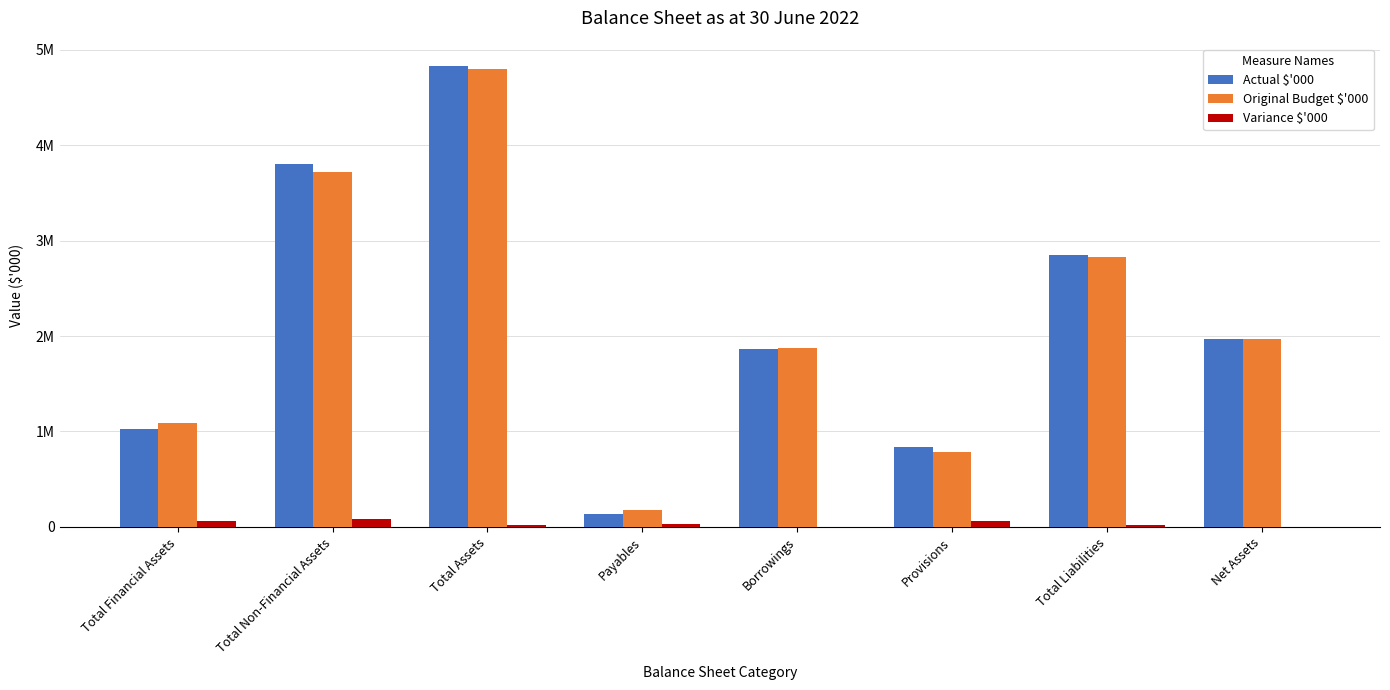

Are the bars horizontal?

No